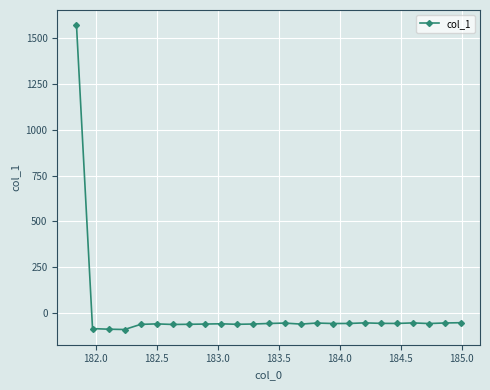

What is the minimum value shown in the chart?

-90.3